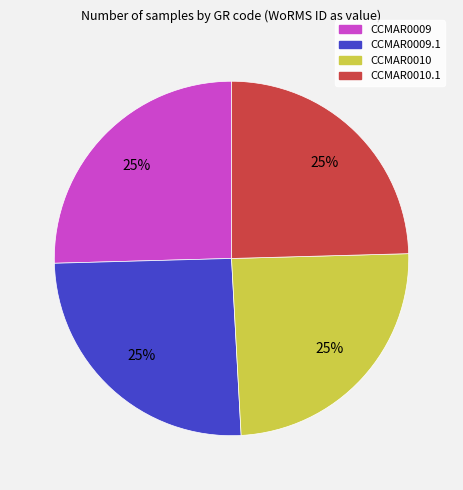

To the nearest percent, what is the average slice percentage?

25%